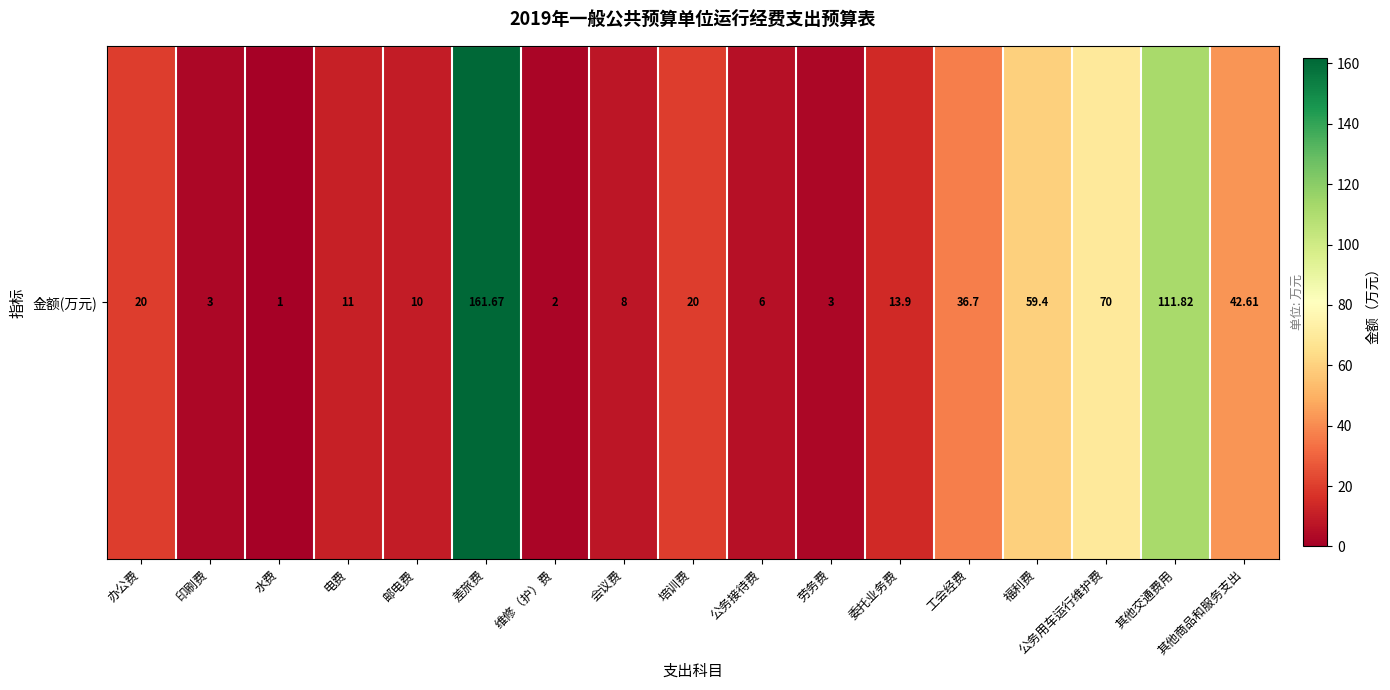

What value does the data have at 会议费?

8.0